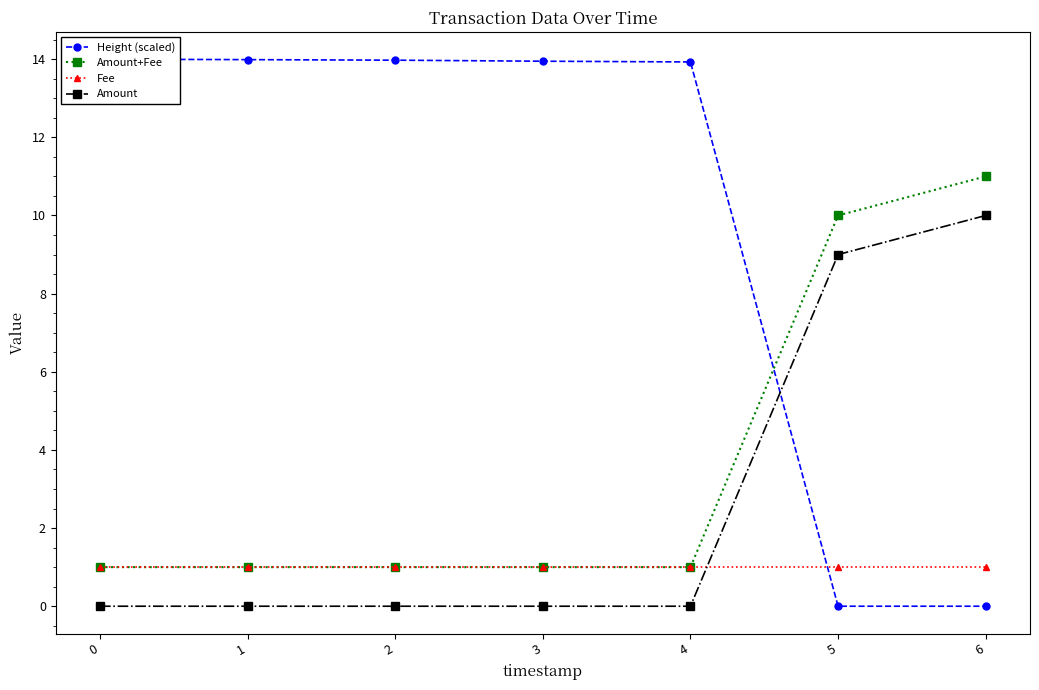

How many intersections are there between Height (scaled) and Fee?

1